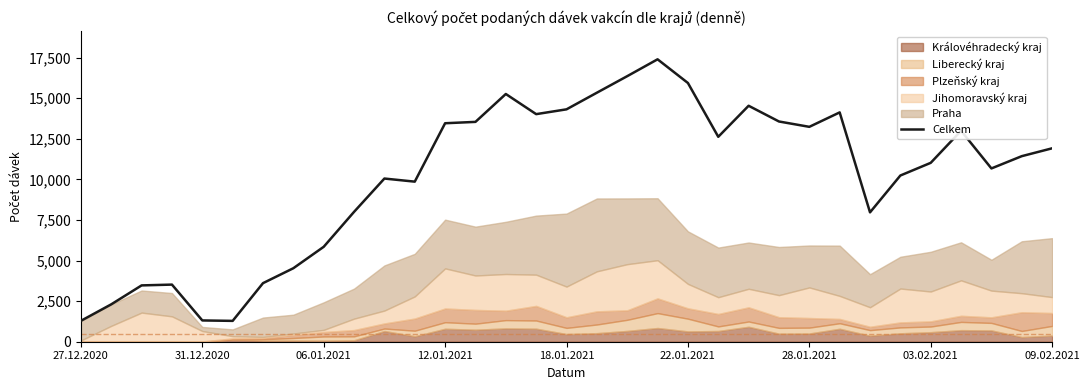

Reading left to right, transcribe all the data shown in this chart.

1287	2304	3470	3519	1311	1284	3609	4528	5848	8001	10053	9862	13460	13544	15262	14021	14317	15341	16360	17399	15940	12625	14537	13568	13239	14128	7970	10240	11021	12996	10676	11432	11916